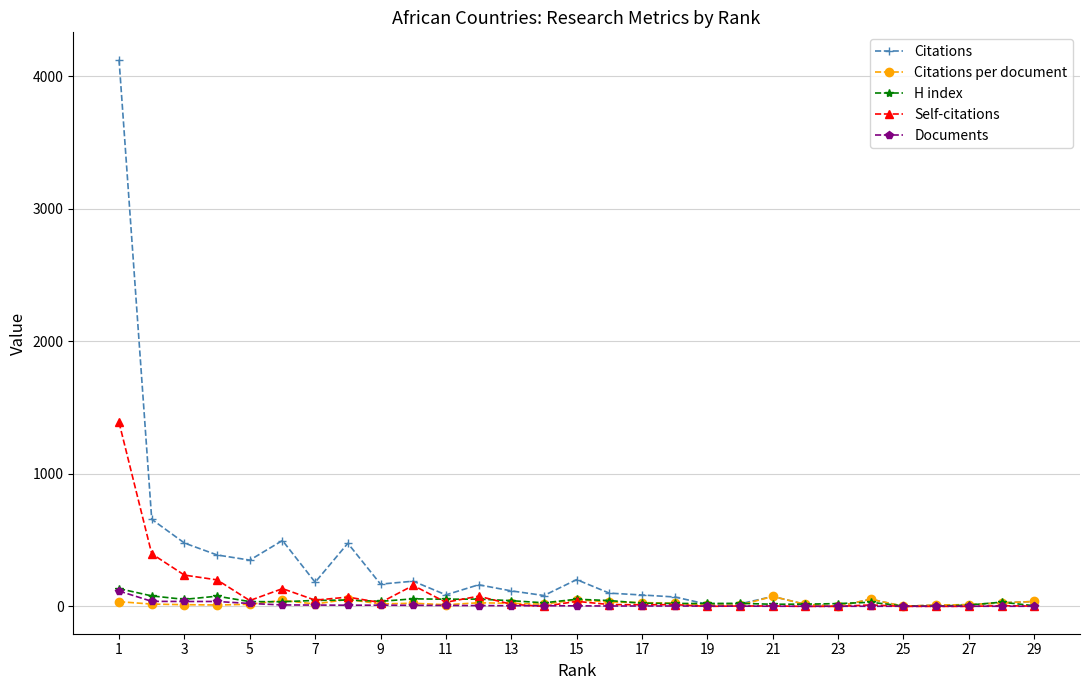

What is the maximum value shown in the chart?

4125.0